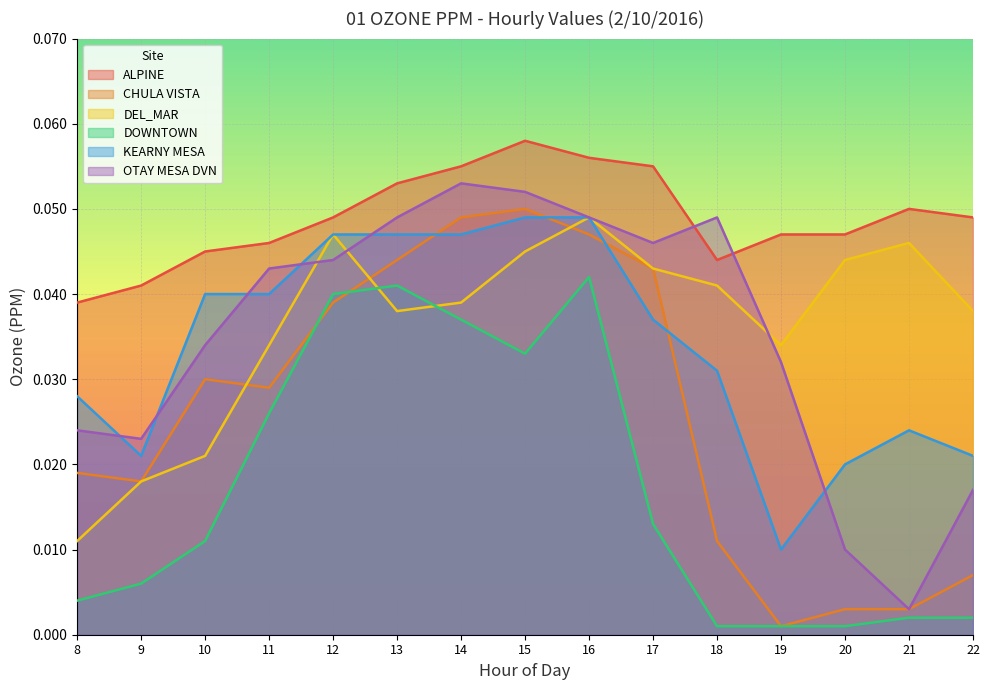

At how many categories does at least one series exceed 0?

15